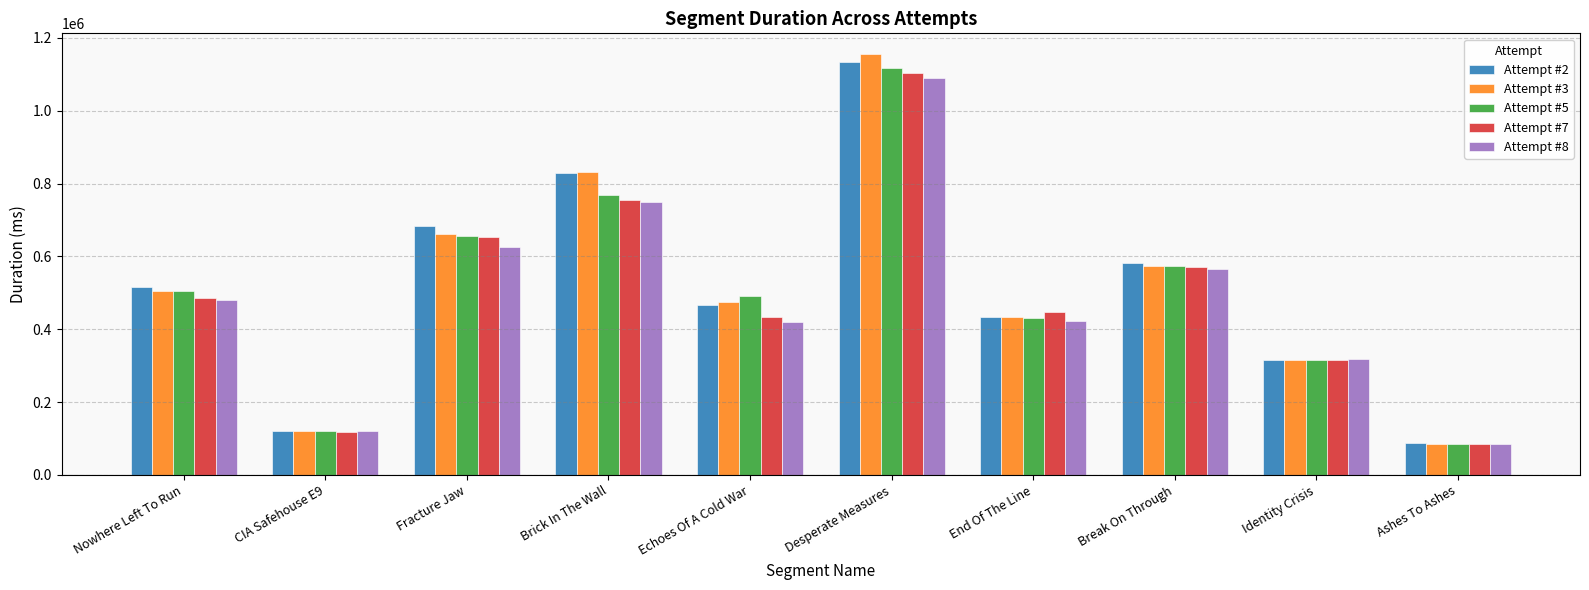

What is the sum of the Attempt #8 values at CIA Safehouse E9 and Echoes Of A Cold War?

540551